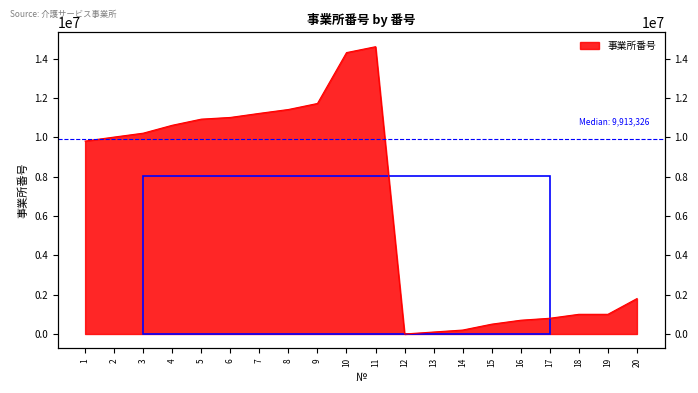

True or false: the data shows 10015267 at 2.

True